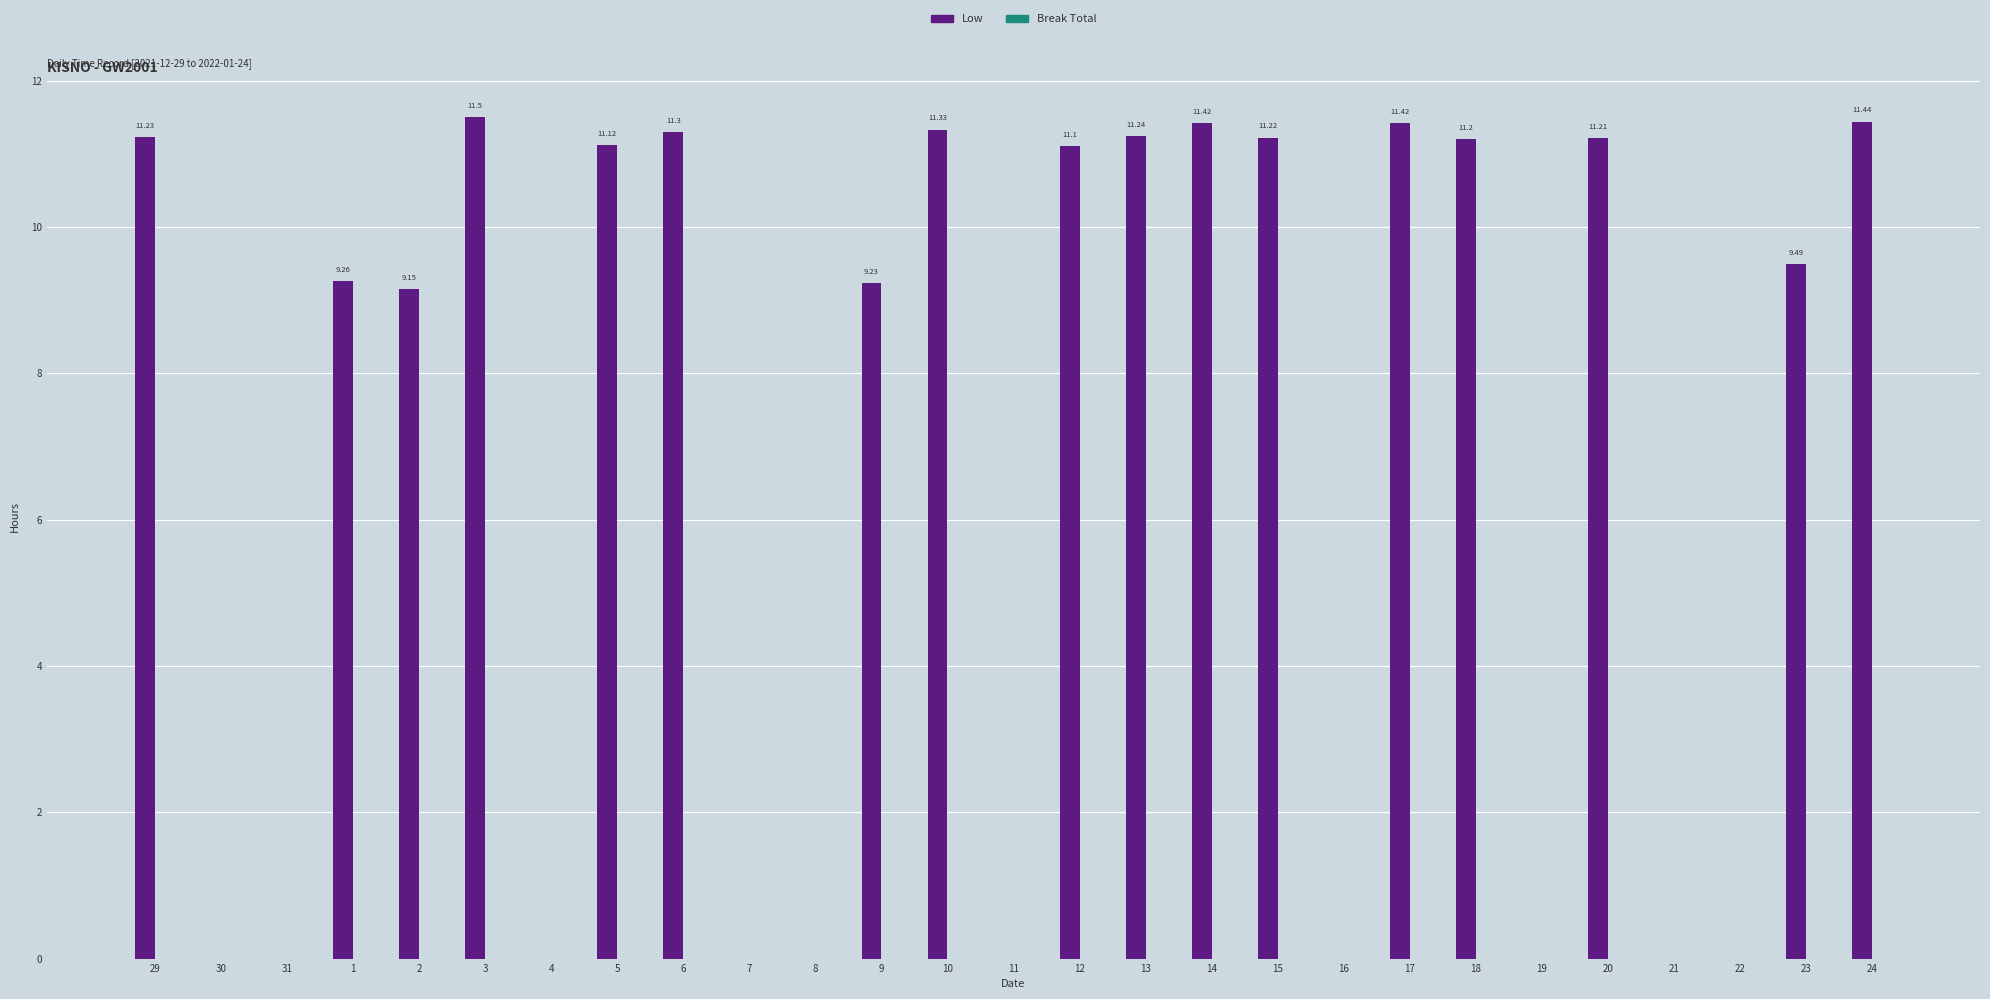

What is the sum of the values at 5 and 24?

22.6